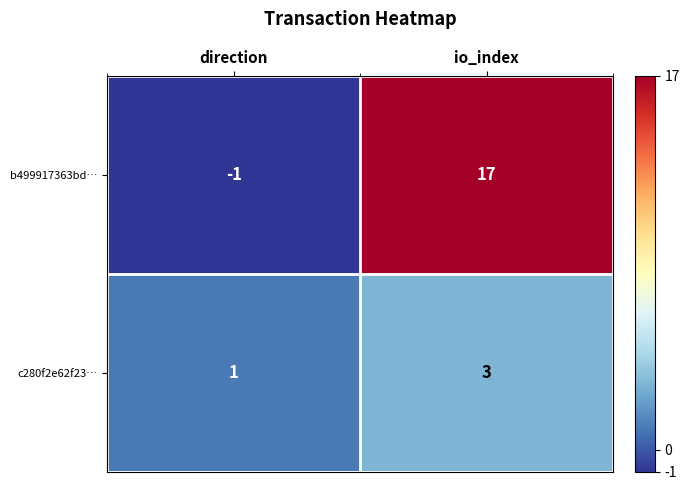

Rank the series by their average value, from lowest to highest.

c280f2e62f23…, b499917363bd…